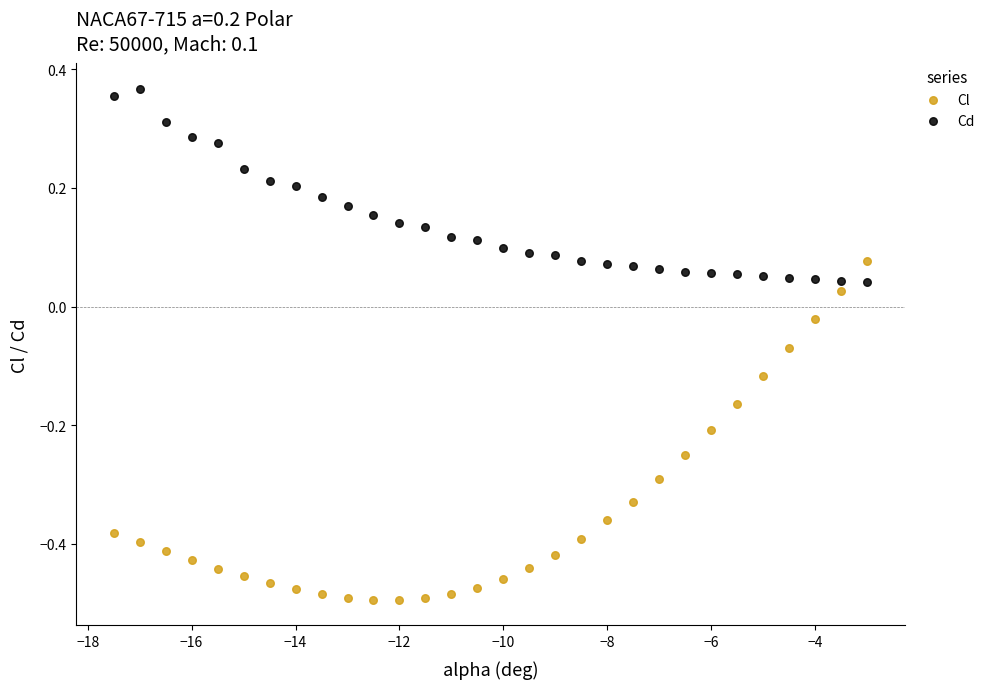

Which series contains the lowest Y value?

Cl